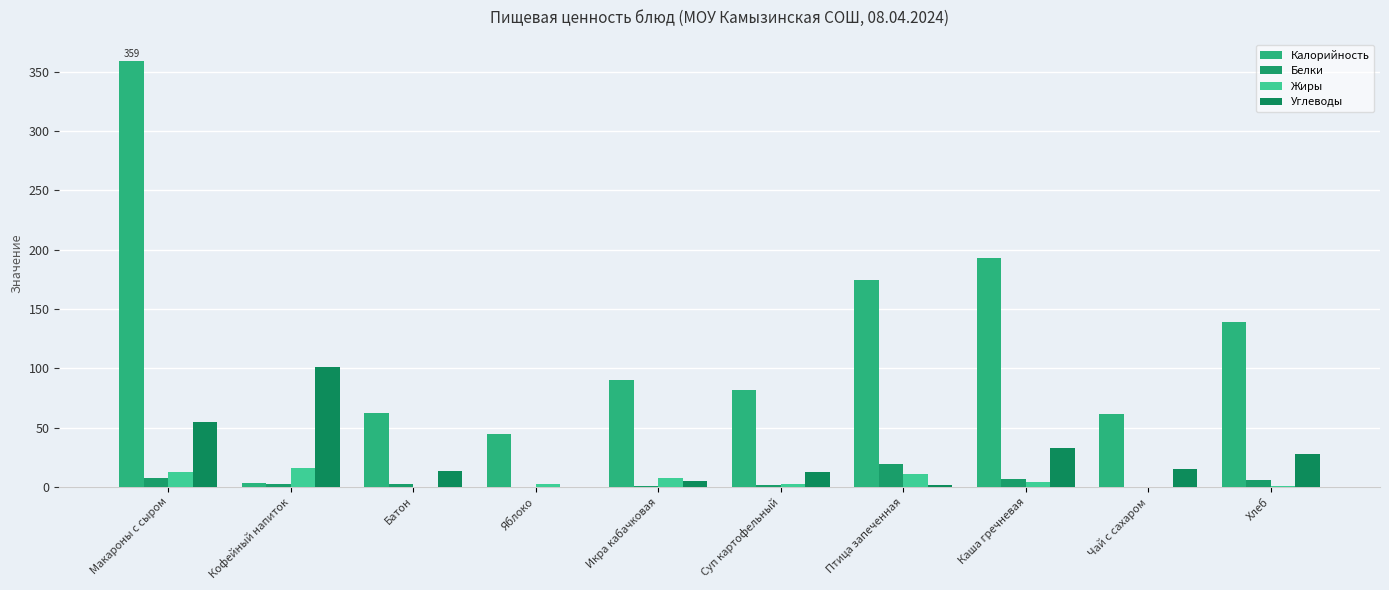

Which series has the largest range (max minus min)?

Калорийность